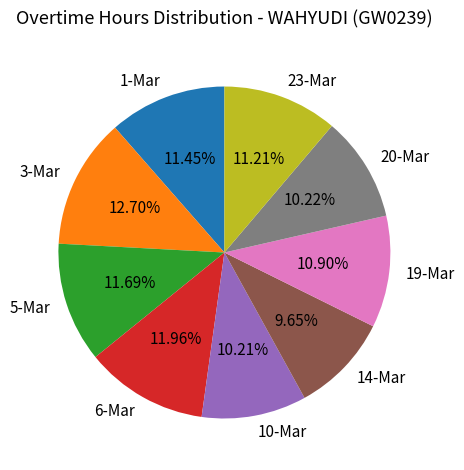

To the nearest percent, what is the difference between the 1-Mar and 14-Mar slice percentages?

2%